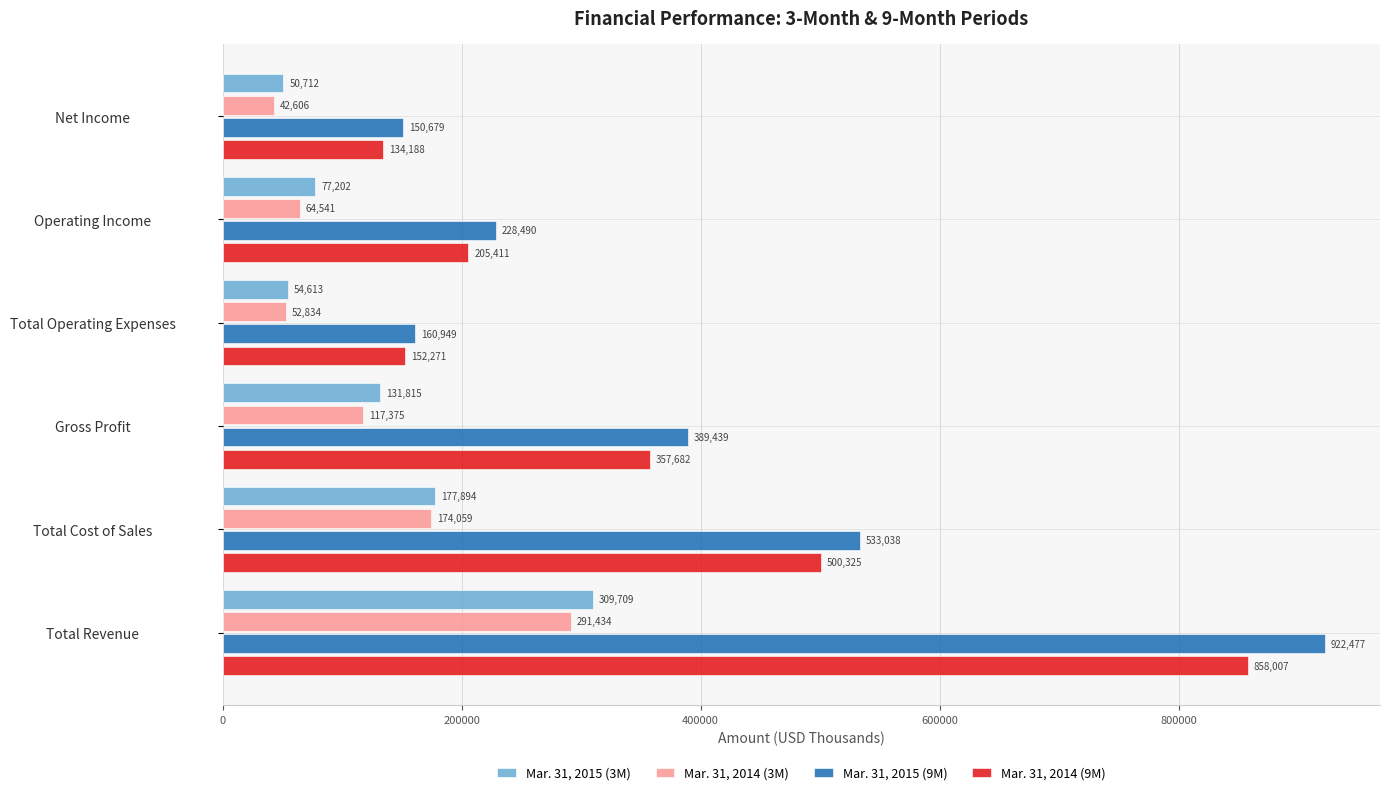

Which category has the lowest value across all series?

Net Income